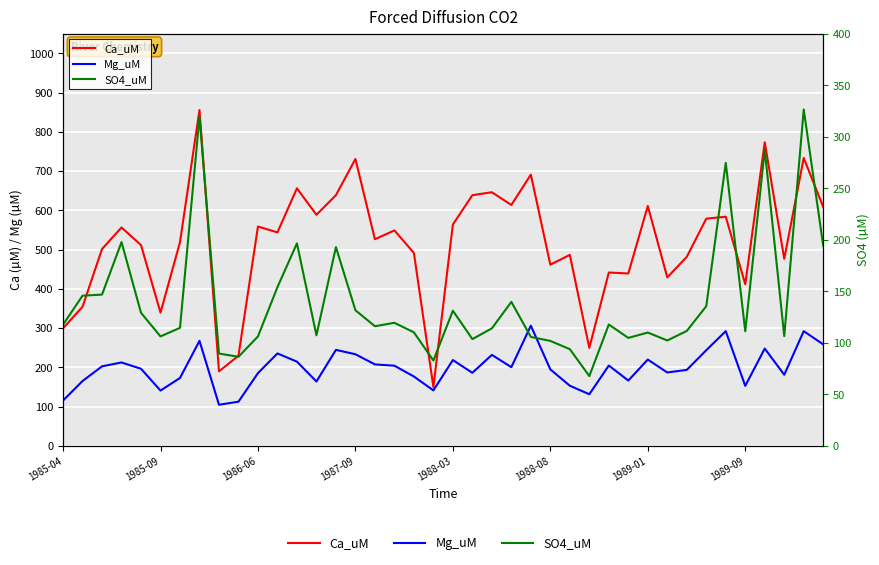

What is the difference between the SO4_uM values at 14 and 26?

99.1